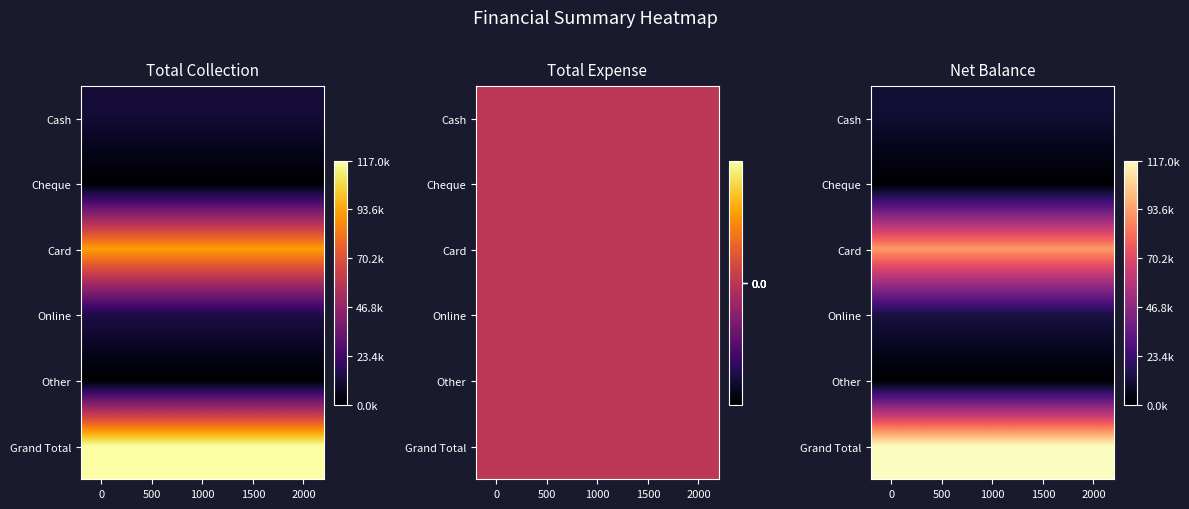

Count the number of data series in this chart.

6